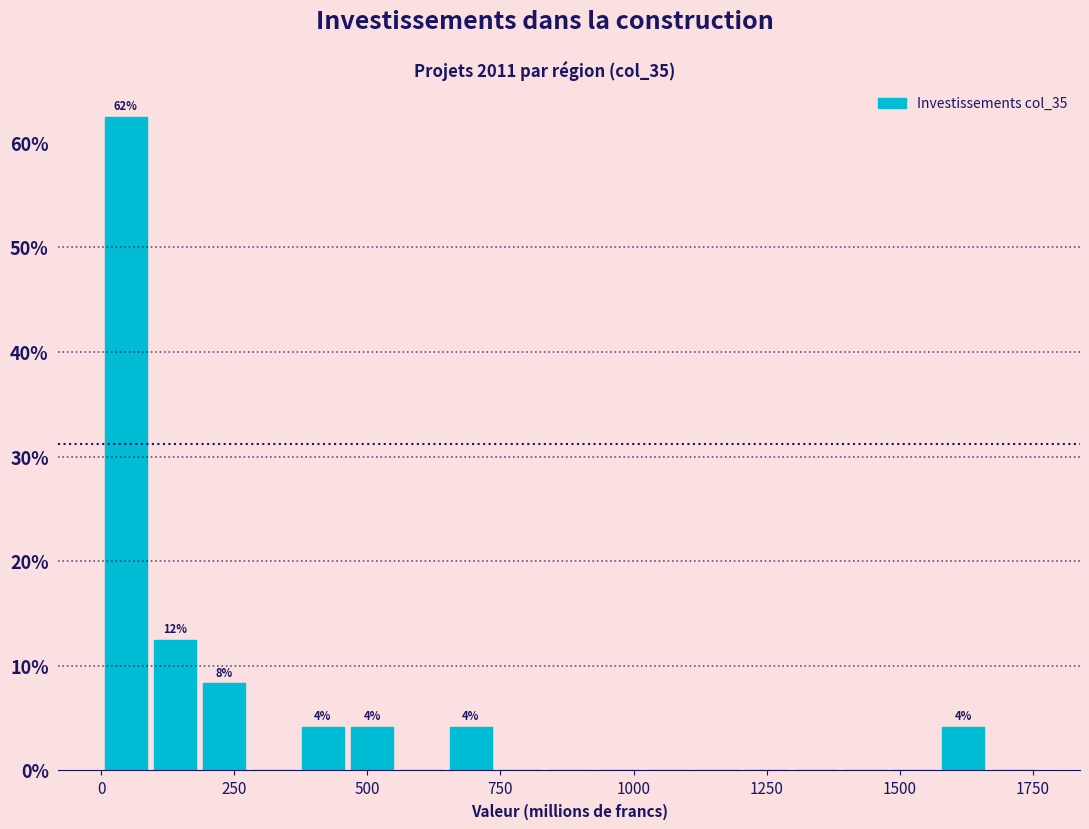

Read against the x-axis, roughly where is the centre of the tallest bar?

50